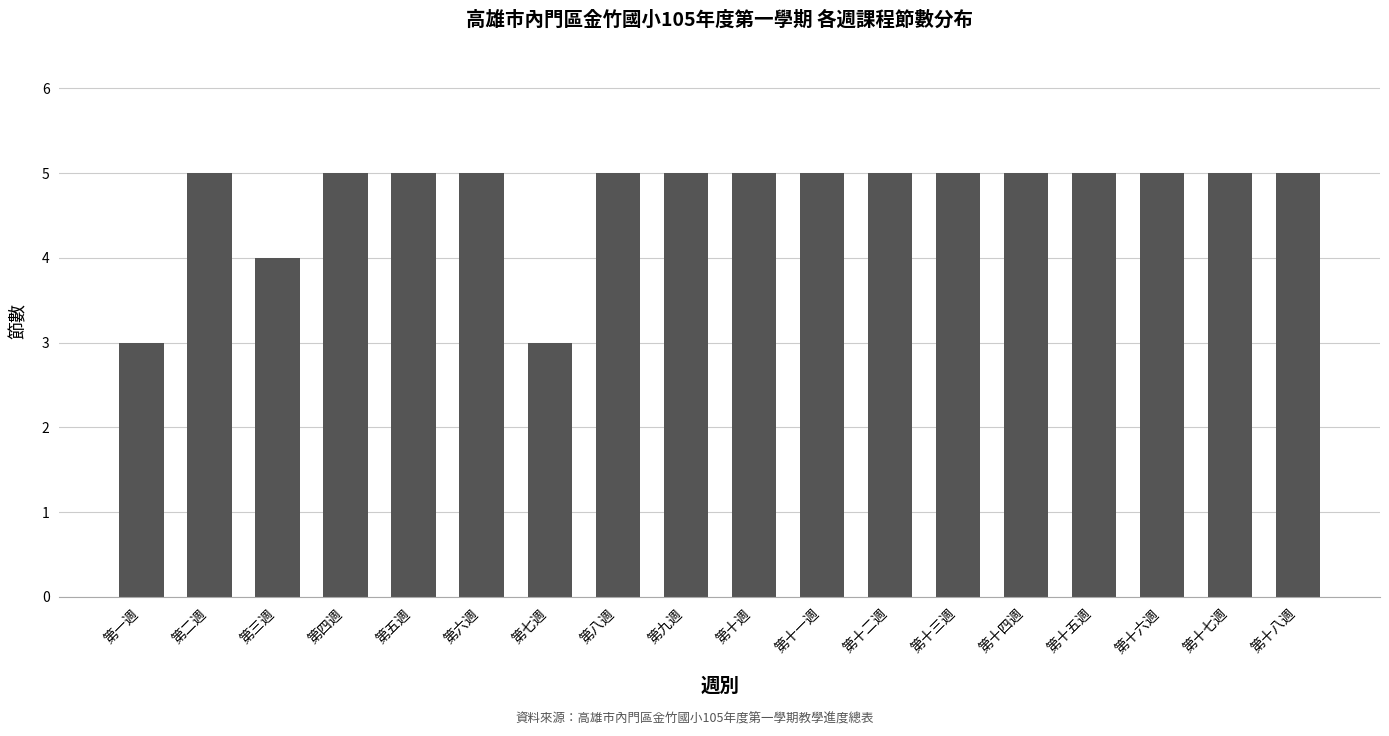

How many bars are there in total?

18